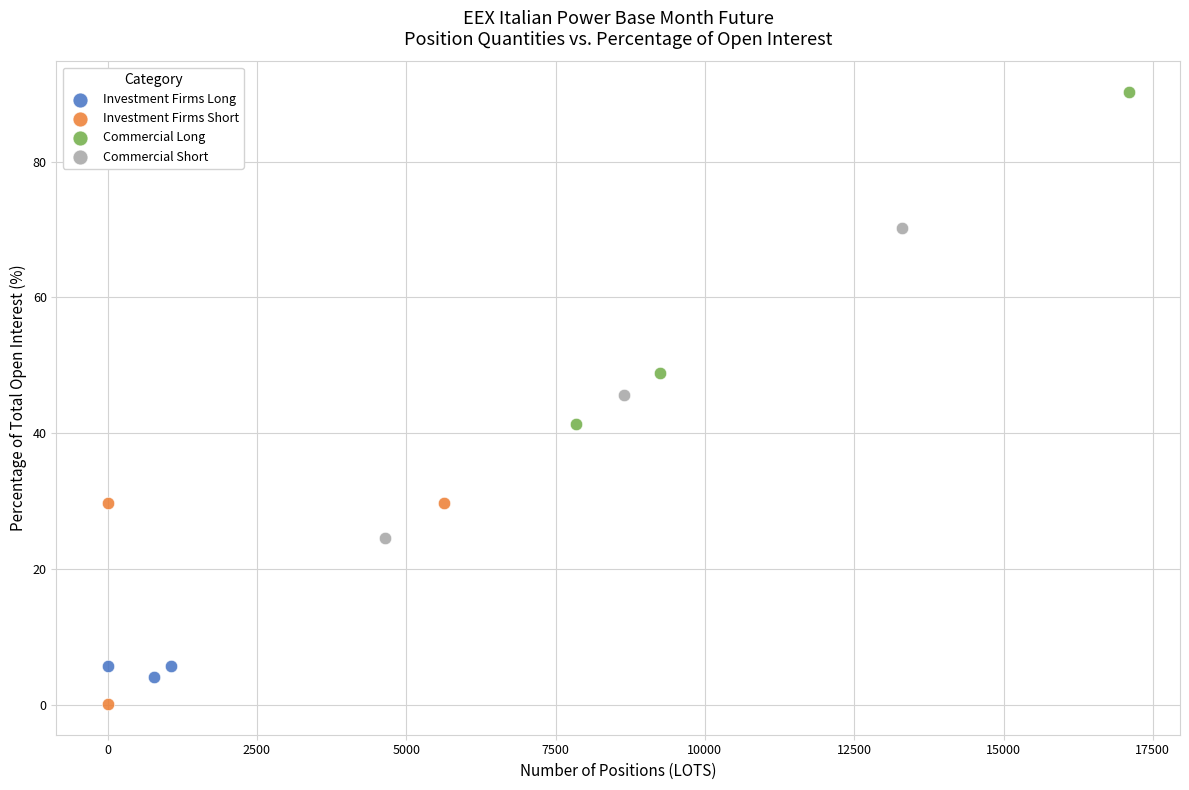

Which series reaches the minimum Y coordinate?

Investment Firms Short